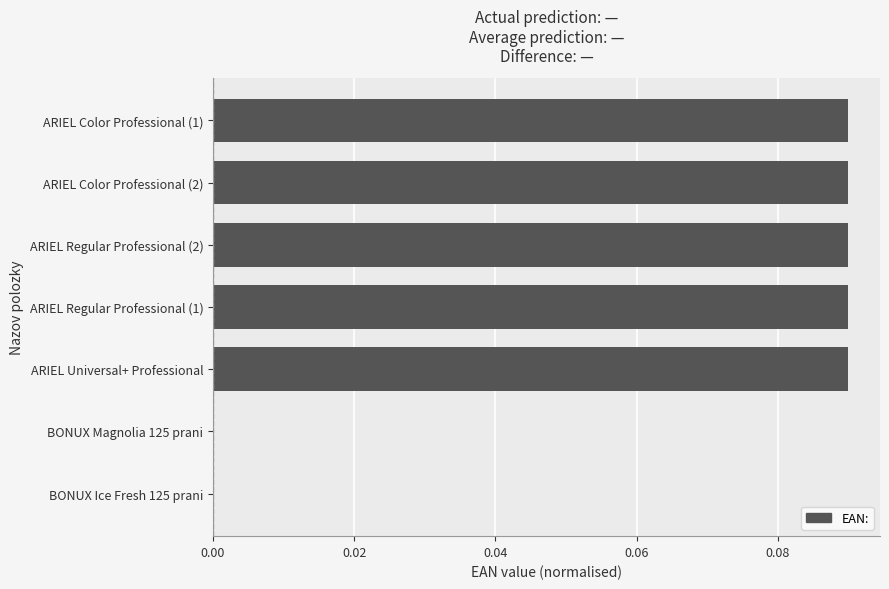

Which has a higher value, ARIEL Color Professional (1) or BONUX Ice Fresh 125 prani?

ARIEL Color Professional (1)